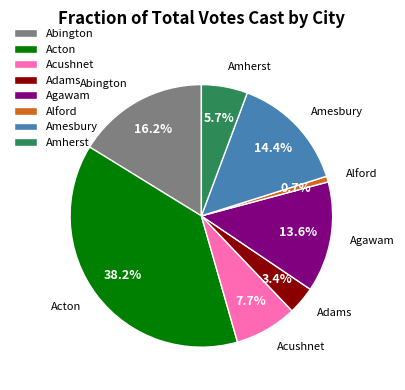

To the nearest percent, what is the difference between the largest and smallest slice percentages?

38%